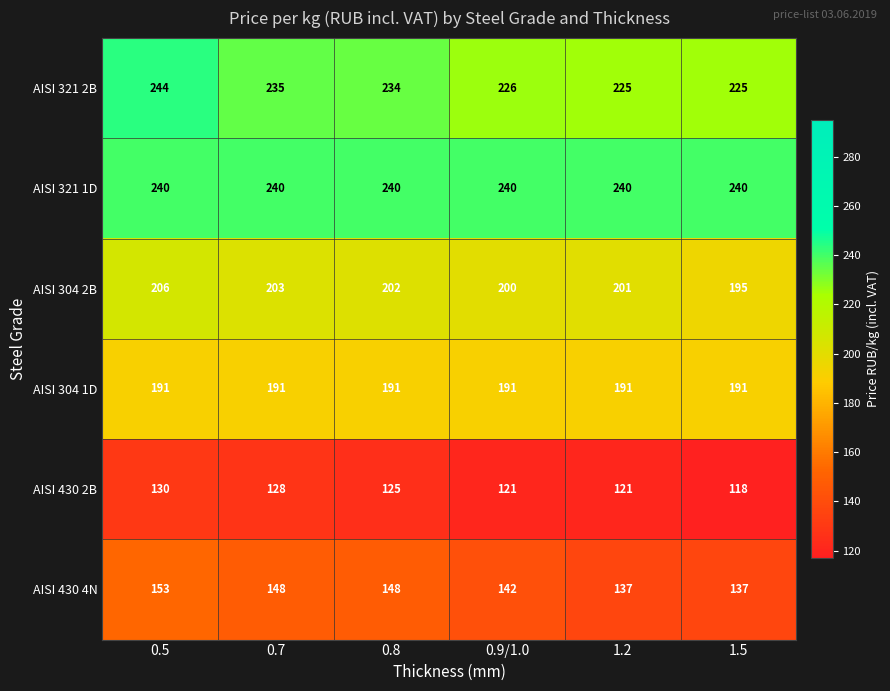

At which category is the sum across all series the highest?

0.5